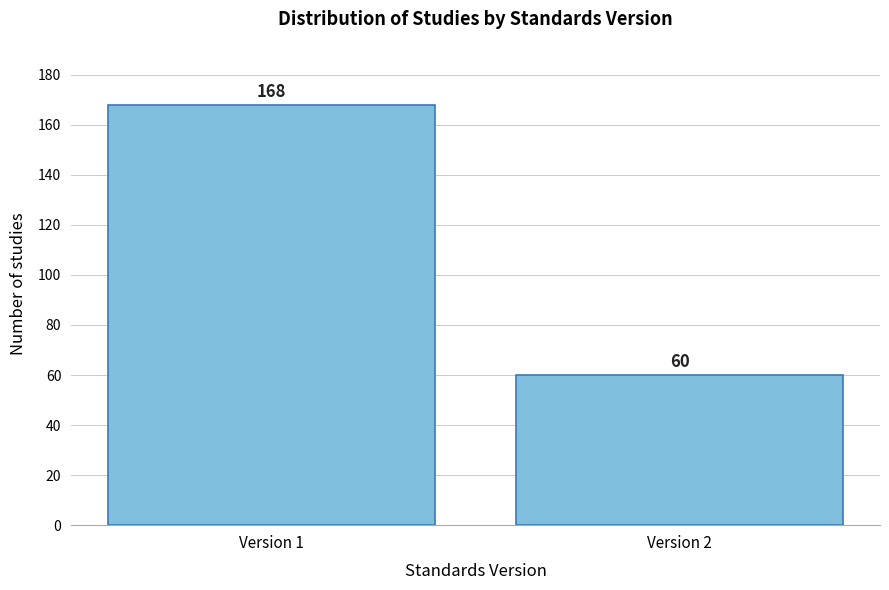

Reading left to right, transcribe all the data shown in this chart.

168	60